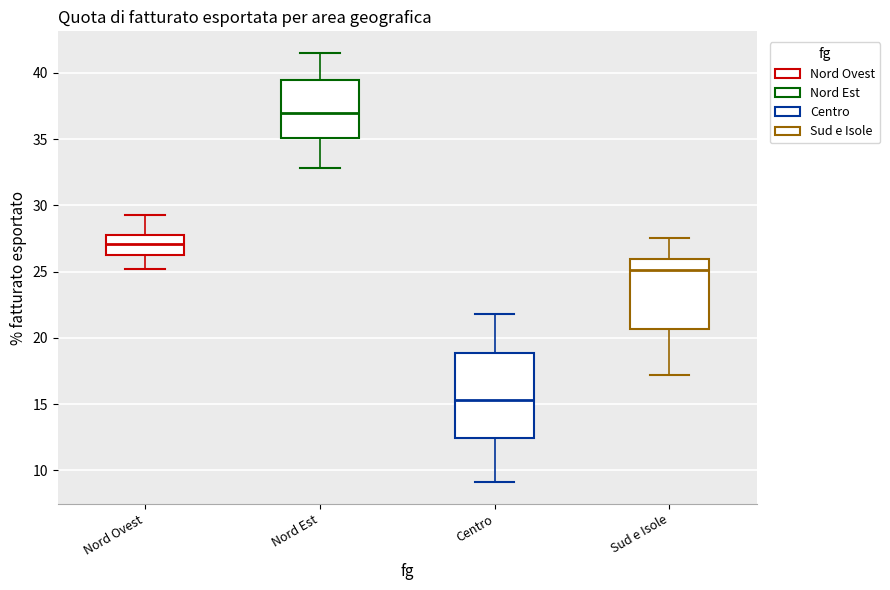

Which box has the lowest median line?

Centro